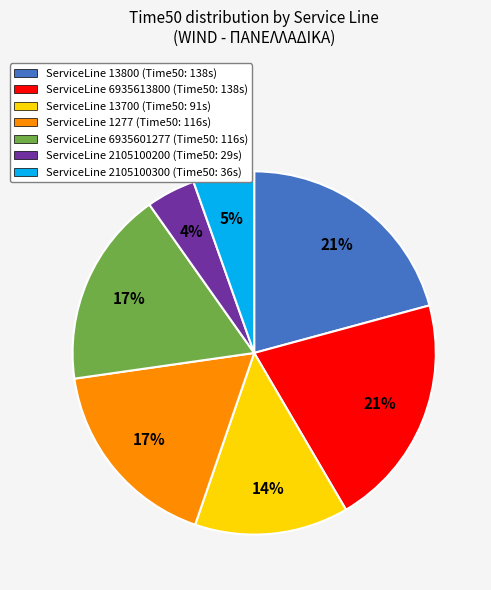

Which category has the smallest portion of the pie?

ServiceLine 2105100200 (Time50: 29s)